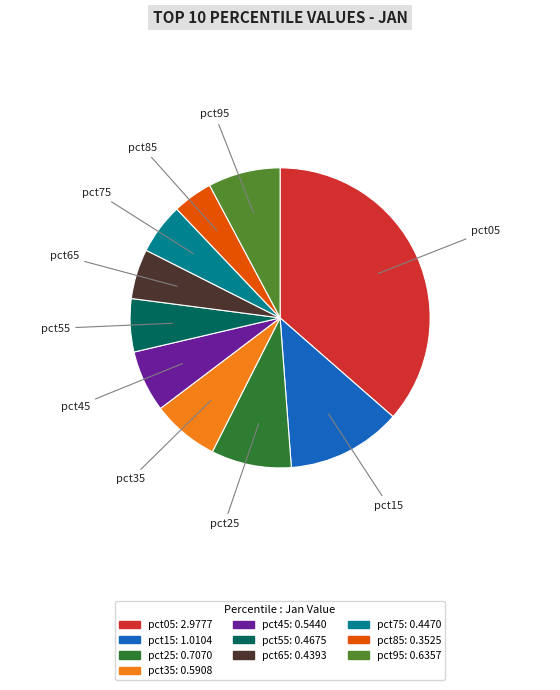

Is it true that pct05 is 46% of the pie?

False